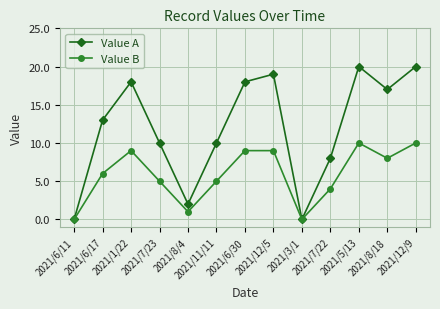

Is it true that Value A equals 2 at 2021/8/4?

True